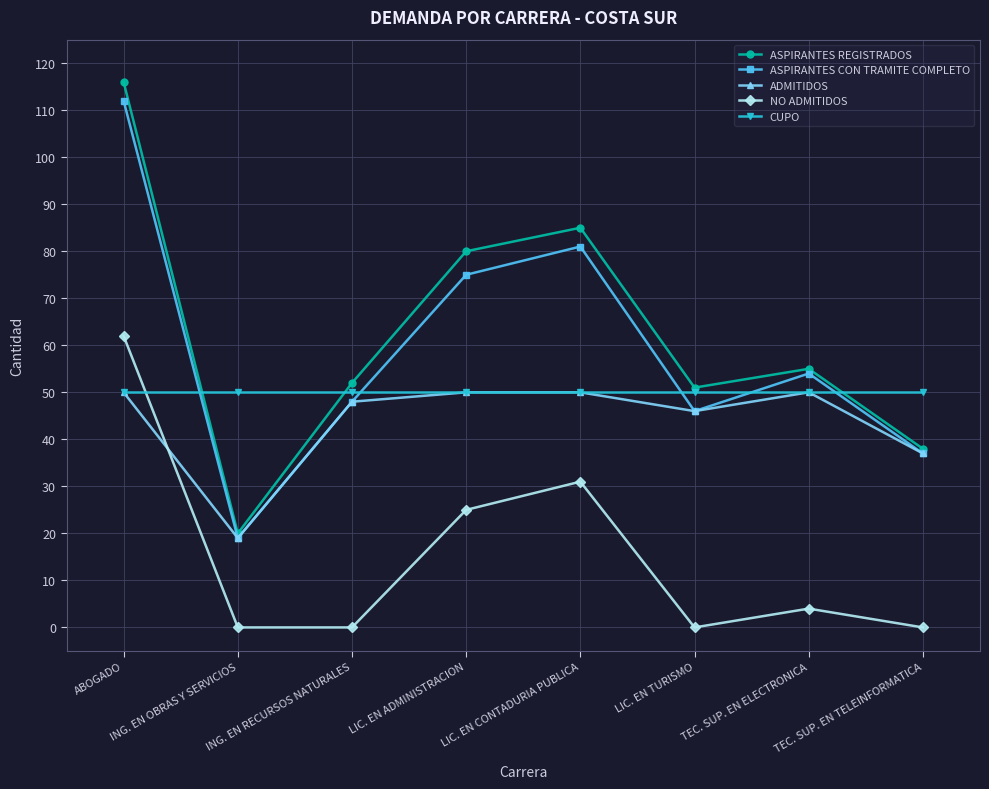

True or false: CUPO and ASPIRANTES REGISTRADOS cross at least once.

True